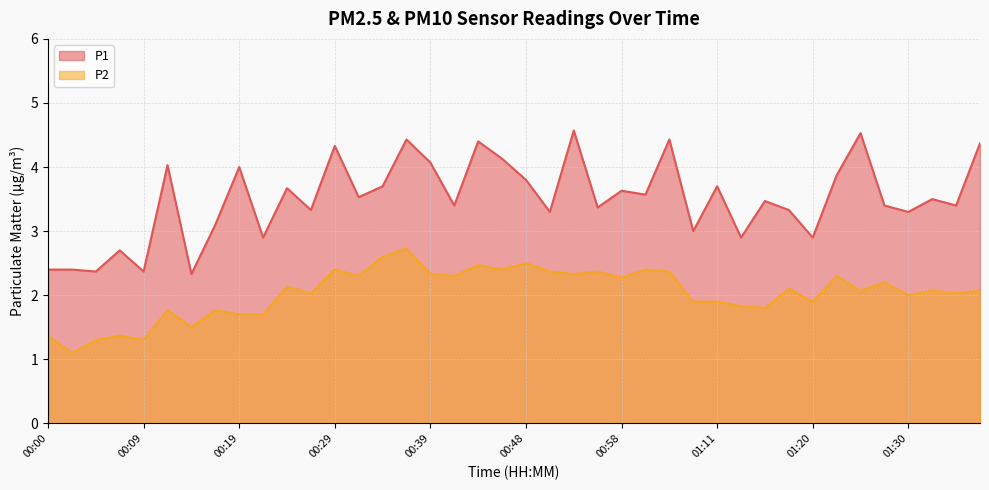

At which category does P1 reach its first local peak?

00:07